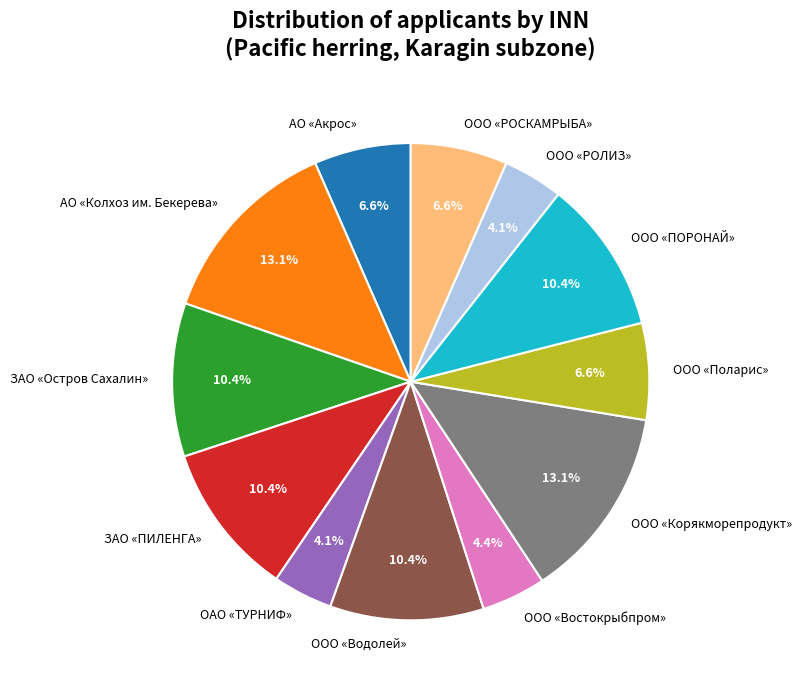

Combined, do ООО «Водолей» and ООО «Востокрыбпром» account for over 50%?

No